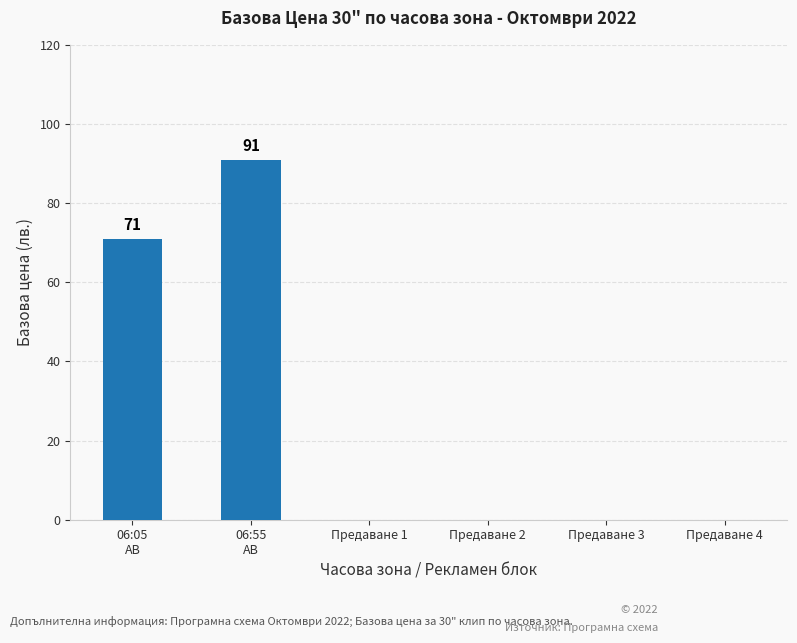

What is the sum of all values?

162